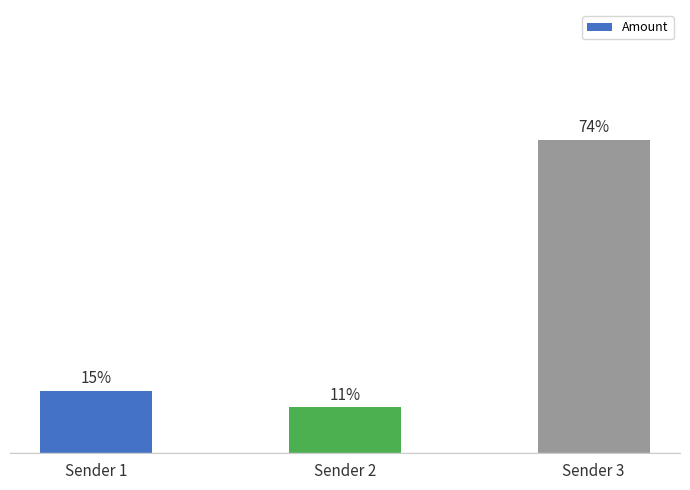

True or false: the data shows 123.1 at Sender 3.

False